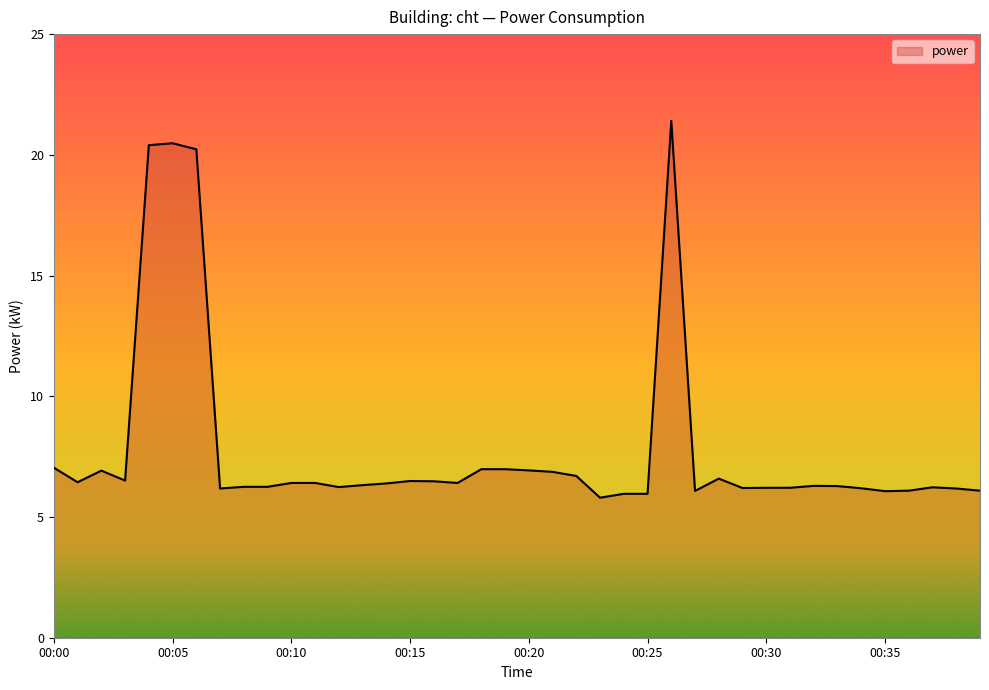

What is the minimum value shown in the chart?

5.8